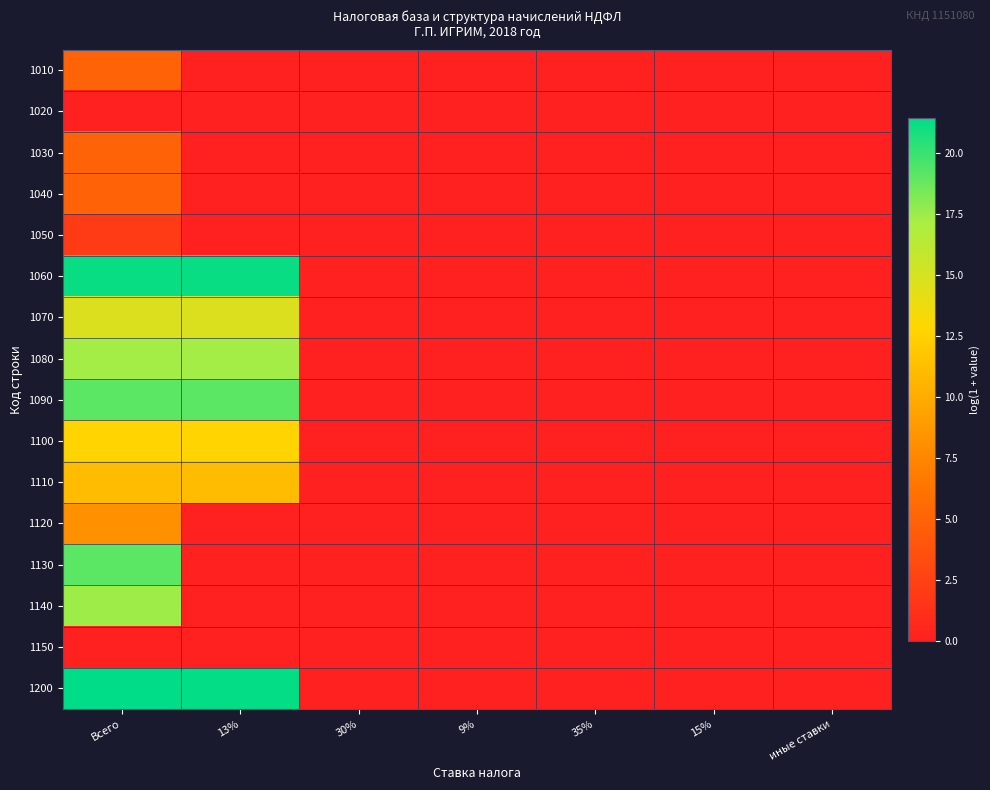

What is the total value across all series at Всего?

179.4